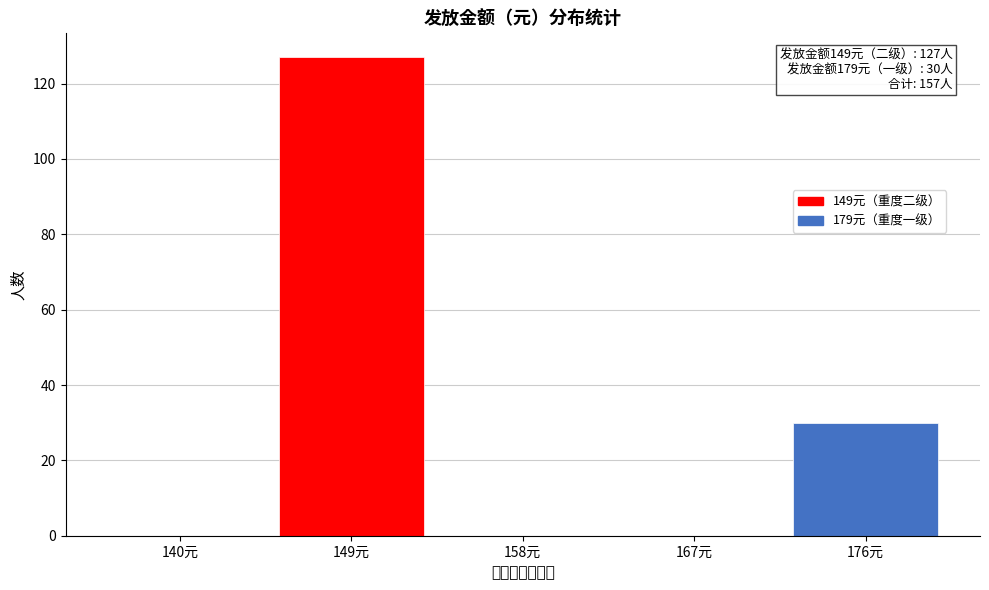

Reading right to left, transcribe all the data shown in this chart.

176元=30	167元=0	158元=0	149元=127	140元=0